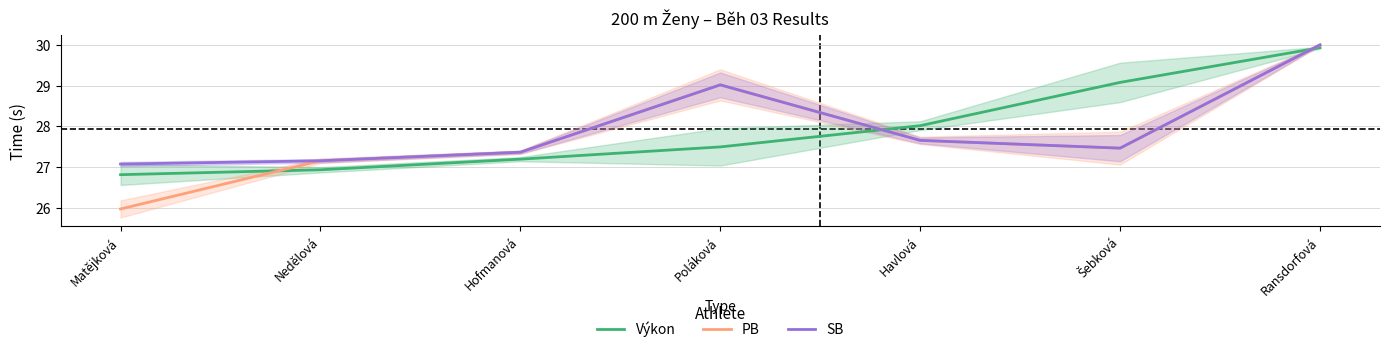

Reading left to right, transcribe all the data shown in this chart.

Výkon: 26.8	26.9	27.2	27.5	28.0	29.1	29.9
PB: 26.0	27.2	27.4	29.0	27.7	27.5	30.0
SB: 27.1	27.2	27.4	29.0	27.7	27.5	30.0